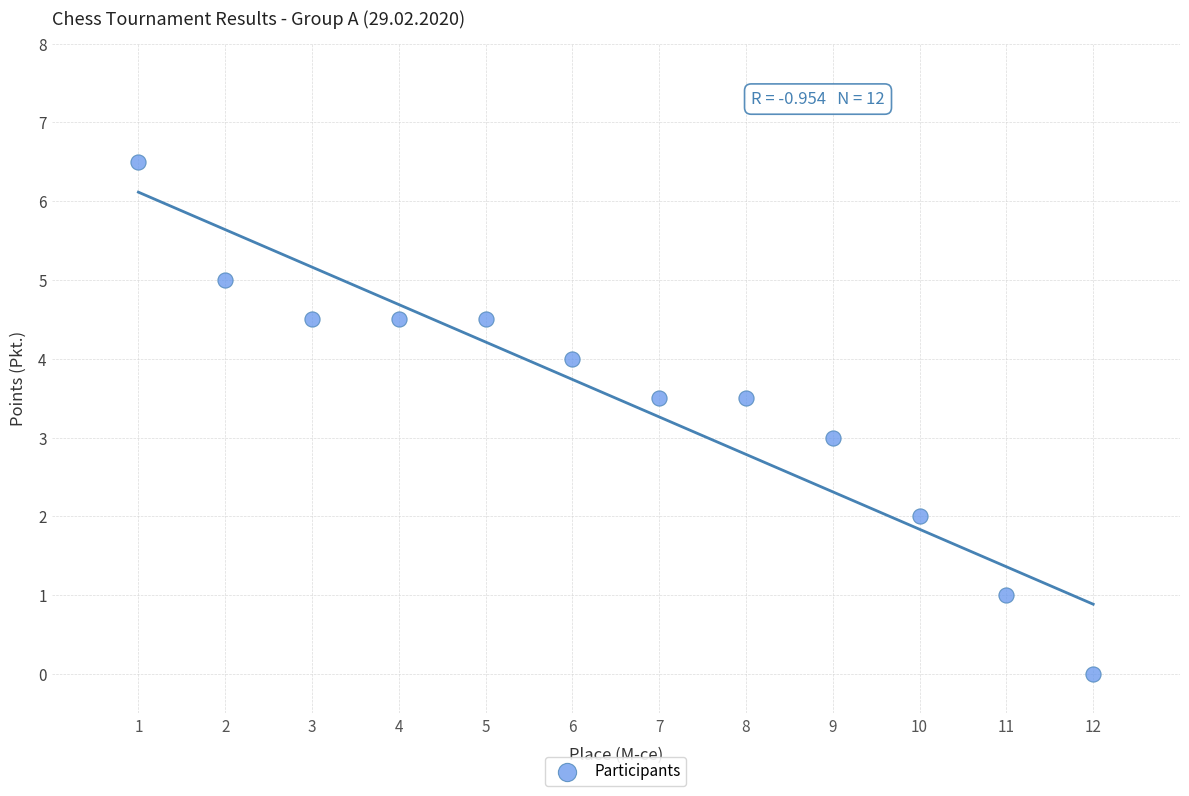

What is the range of Y values (max minus min)?

6.5